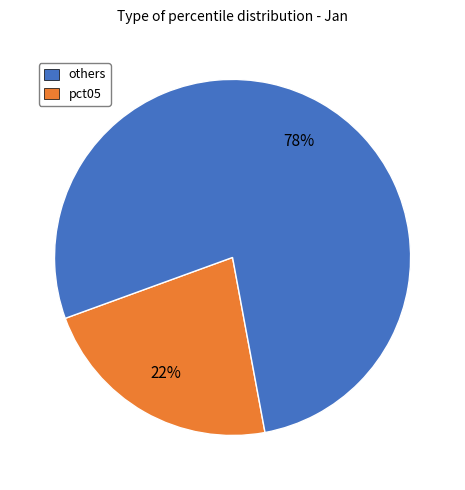

Rank the categories by value from highest to lowest.

pct05, others